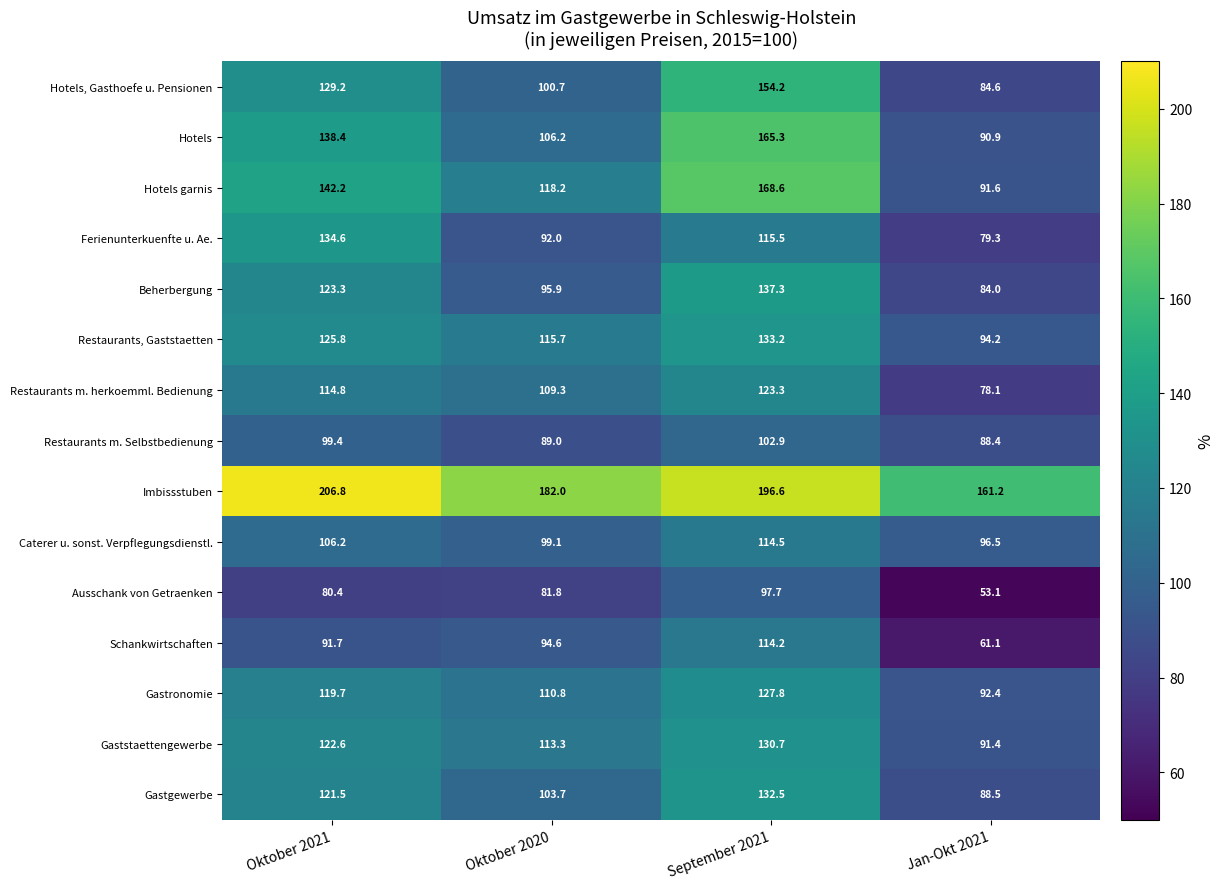

At which category is the sum across all series the highest?

September 2021